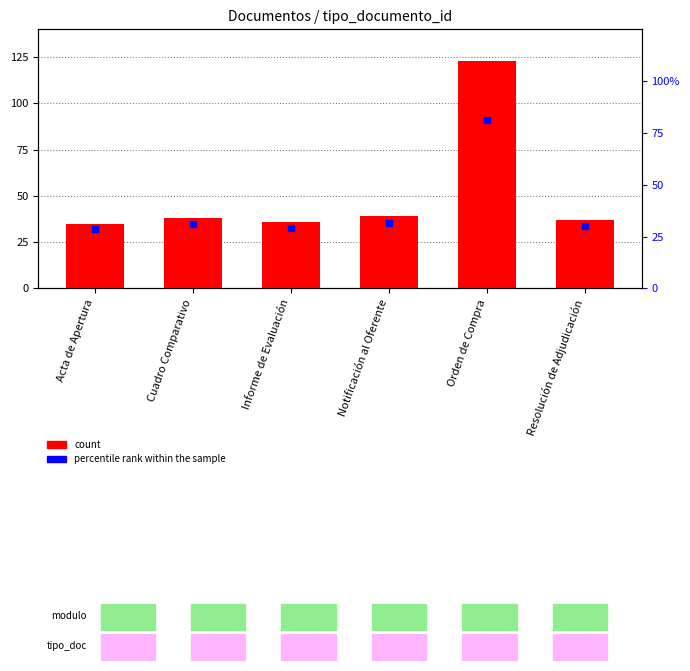

Which series reaches the minimum Y coordinate?

percentile rank within the sample